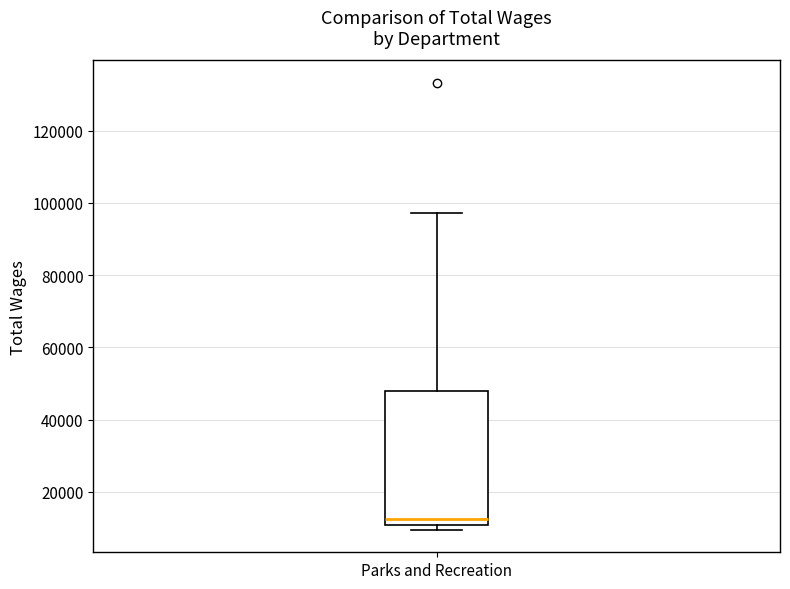

Read this box plot against the y-axis: the position of the median line, the range covered by the box, and the ends of both whiskers. The values are not printed on the chart, so give them approximately, as read against the axis.

median 12000, box 10000 to 48000, whiskers 10000 (just below the box's lower edge) to 98000